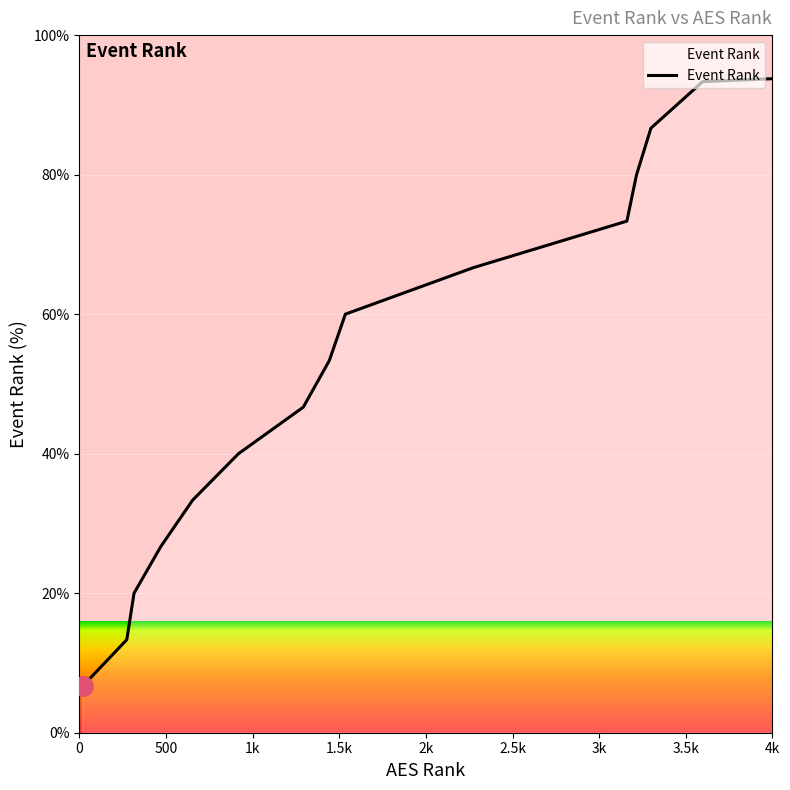

What is the smallest value displayed?

6.7